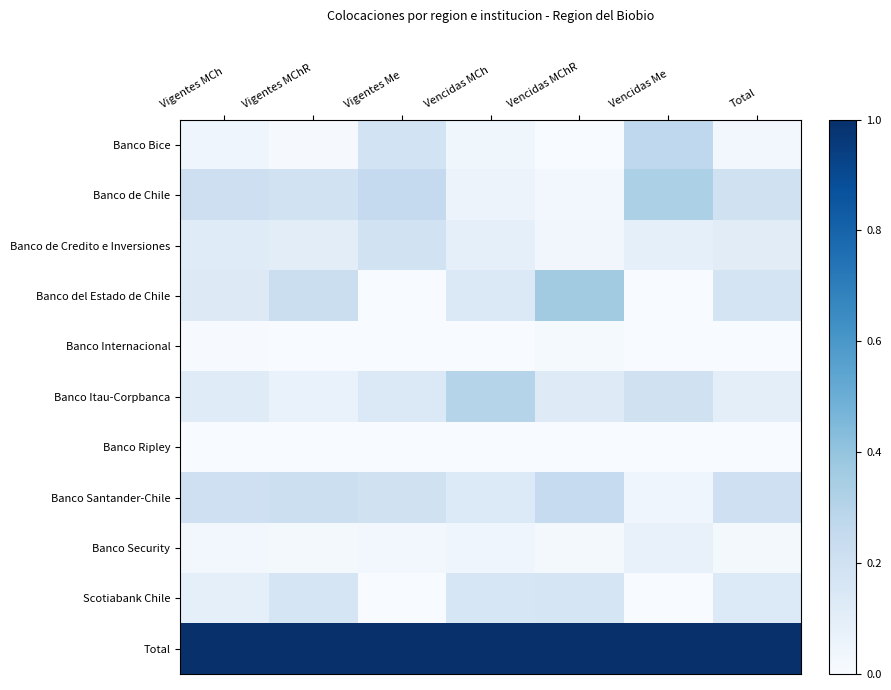

How many positive values does the Scotiabank Chile series have?

5